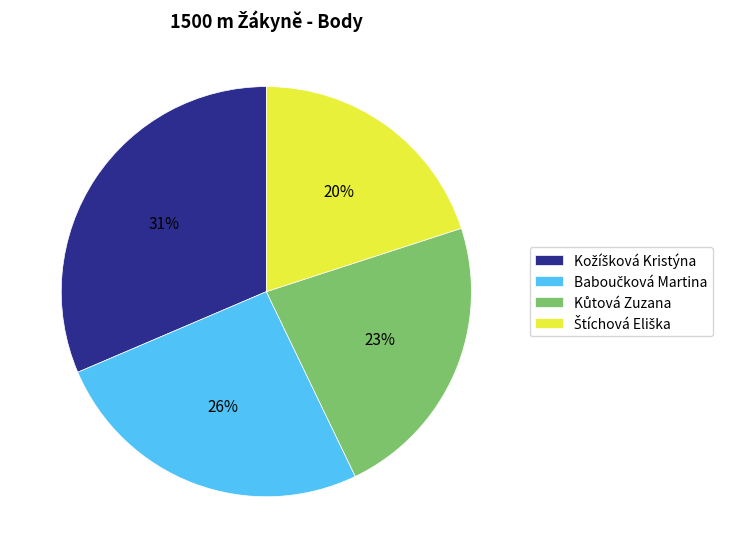

To the nearest percent, what is the difference between the largest and smallest slice percentages?

11%